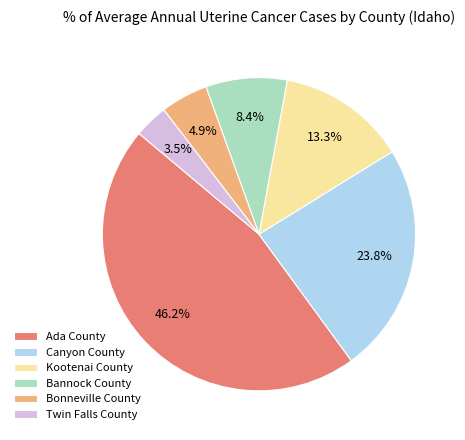

Which category has the smallest portion of the pie?

Twin Falls County